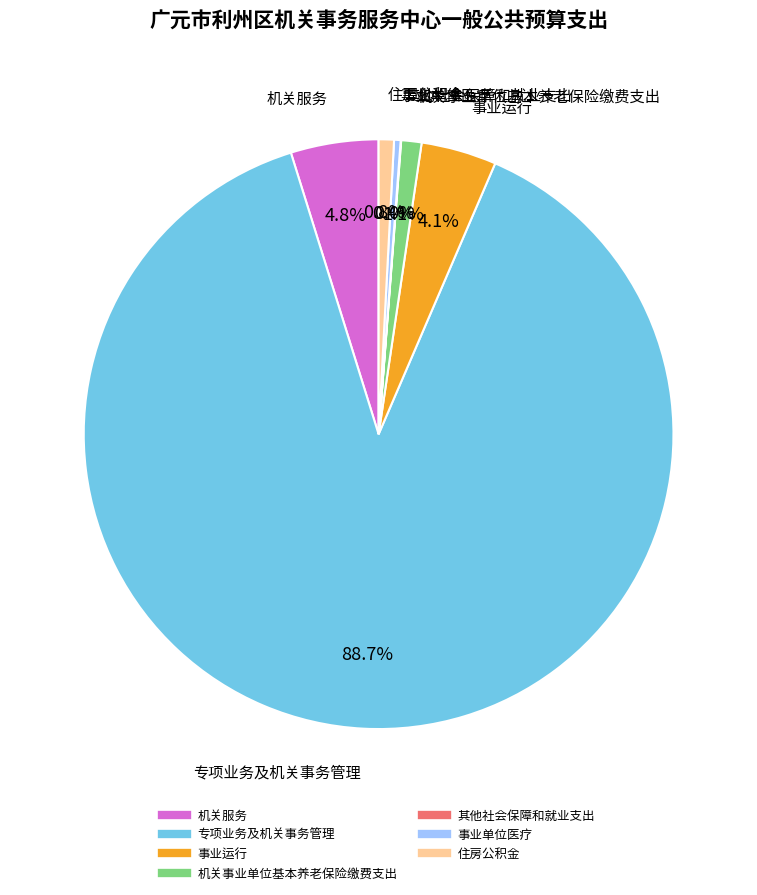

To the nearest percent, what portion does 机关服务 represent?

5%